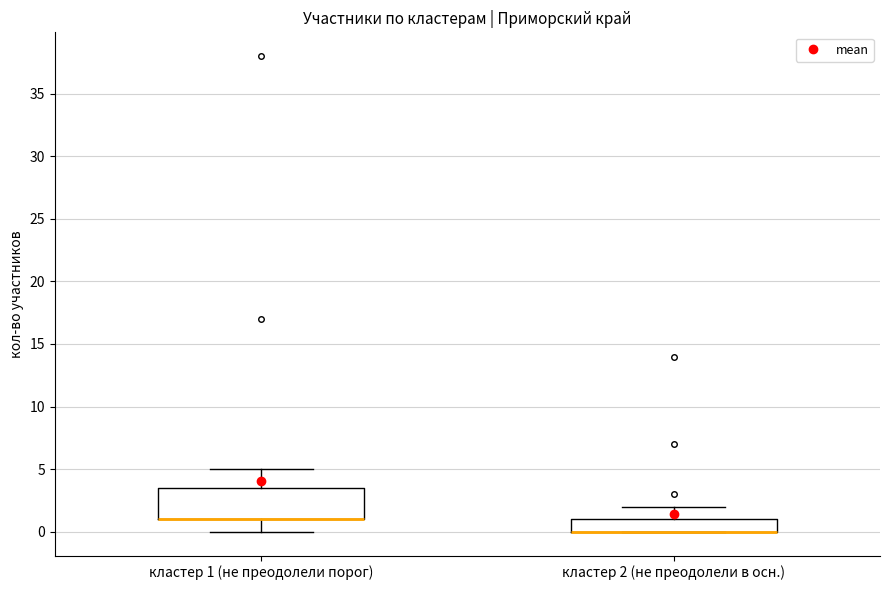

Where is the upper edge of the box for кластер 2 (не преодолели в осн.) on the y-axis? The values are not printed on the chart, so give them approximately, as read against the axis.

1.0